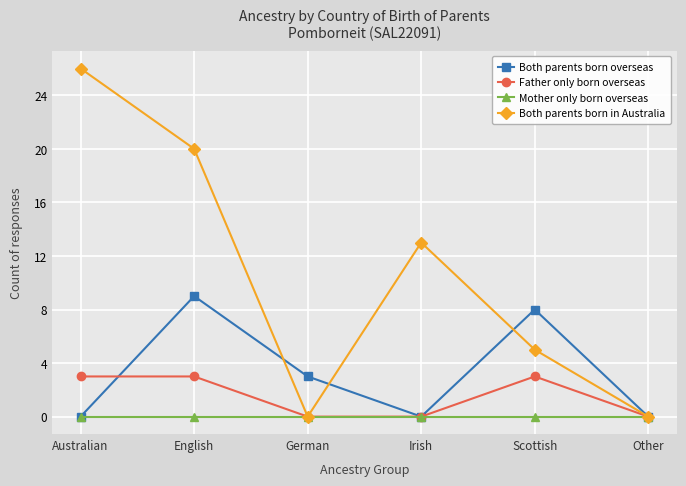

What position from the right is English?

5